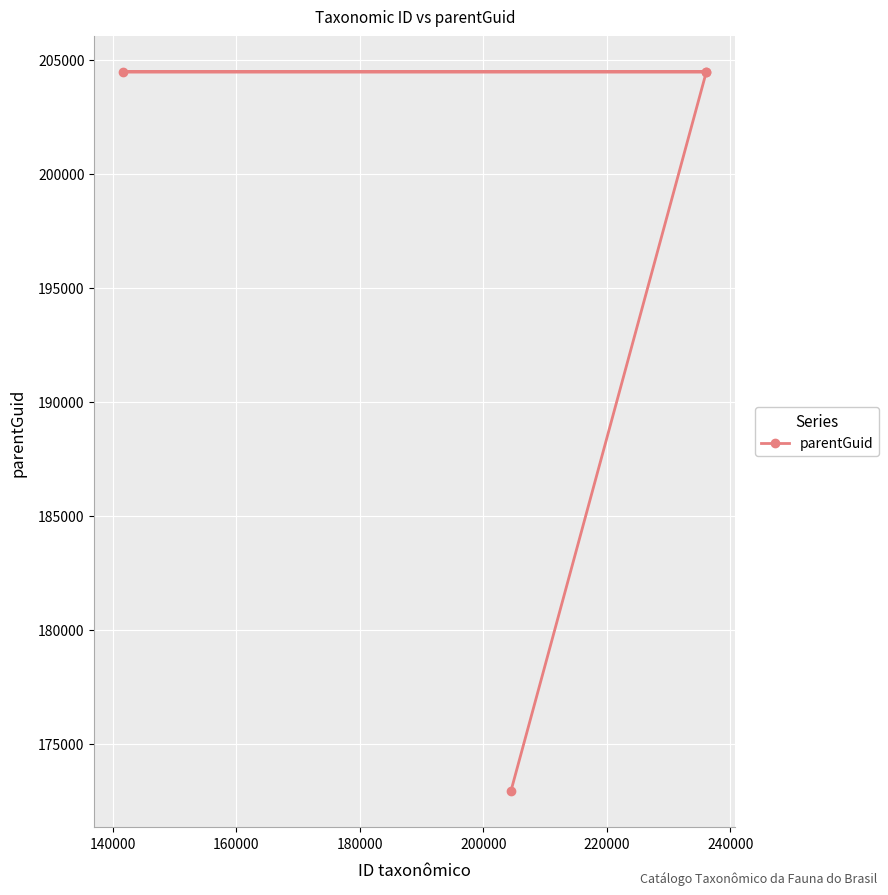

What is the difference between the maximum and minimum values?

31566